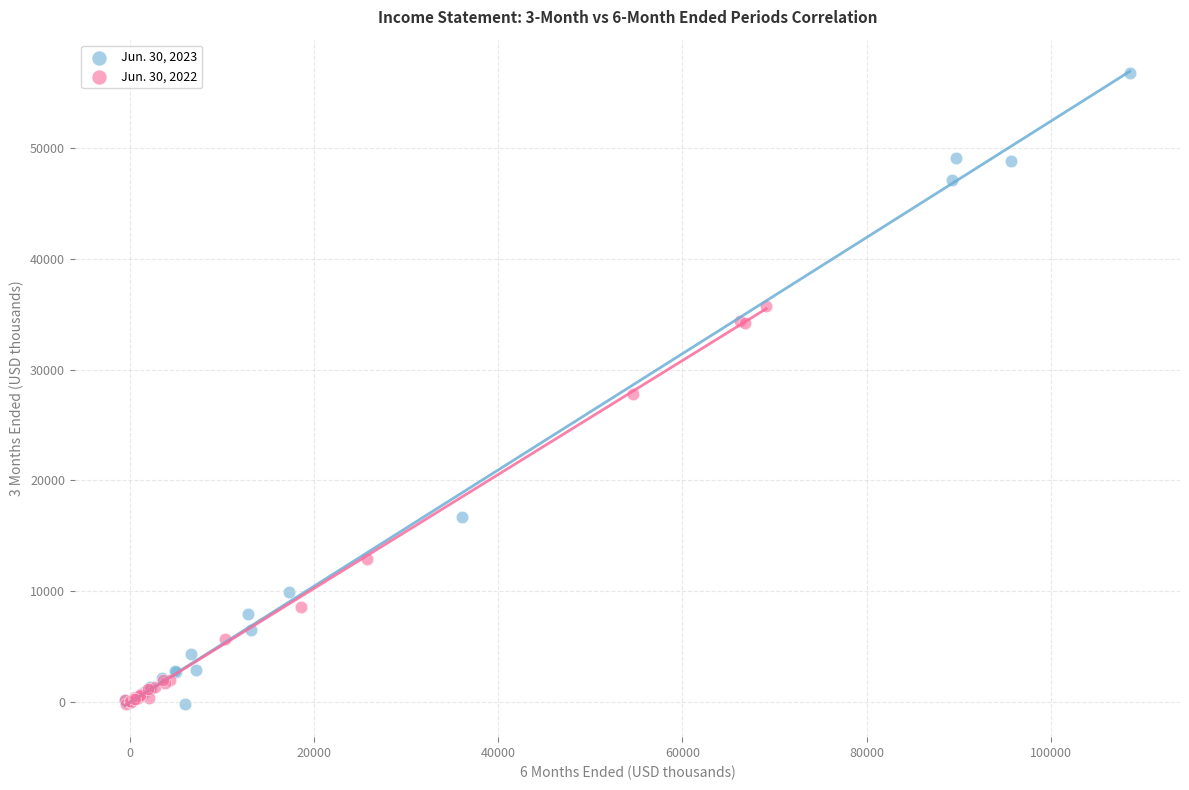

Which series has the largest Y range (max minus min)?

Jun. 30, 2023